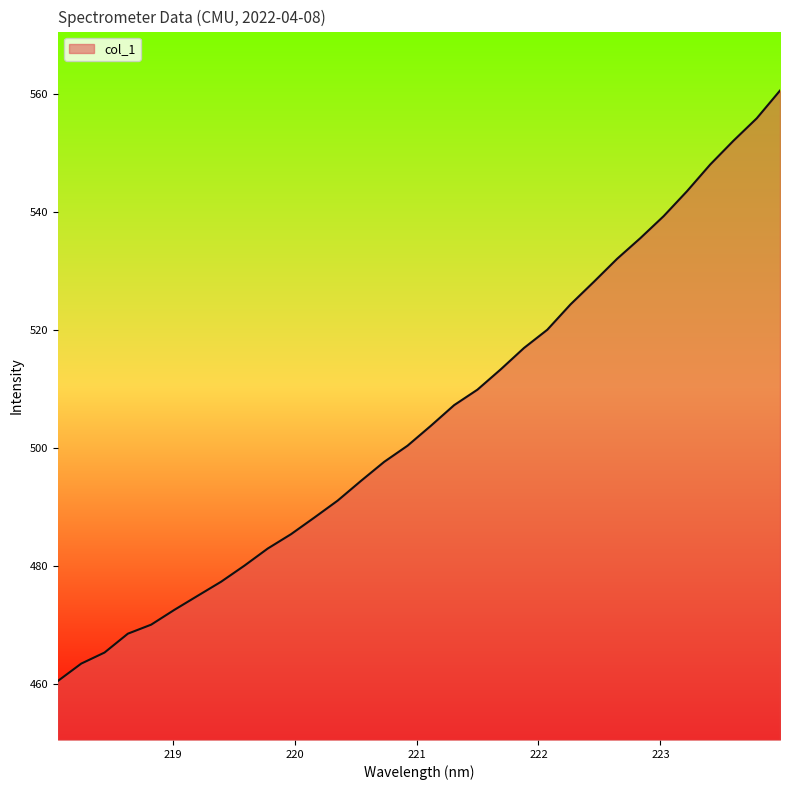

What is the maximum value shown in the chart?

560.6